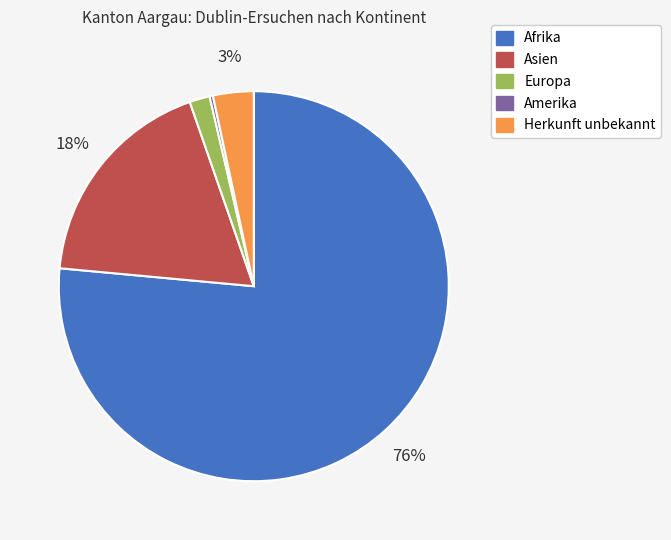

Rank the categories by value from lowest to highest.

Amerika, Europa, Herkunft unbekannt, Asien, Afrika